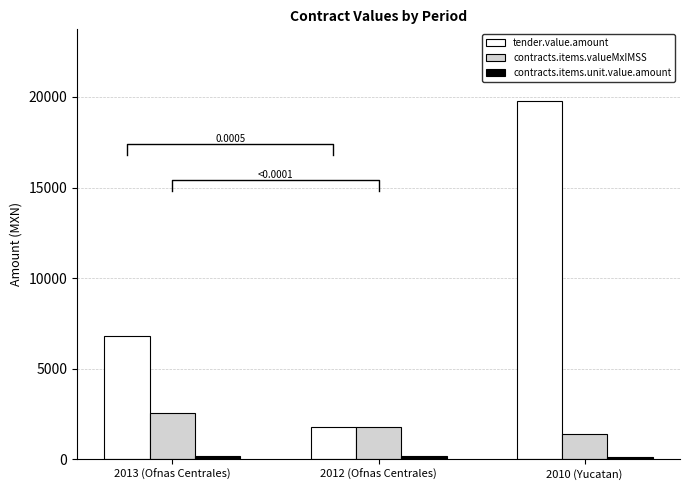

Which series changed the most between 2013 (Ofnas Centrales) and 2010 (Yucatan)?

tender.value.amount